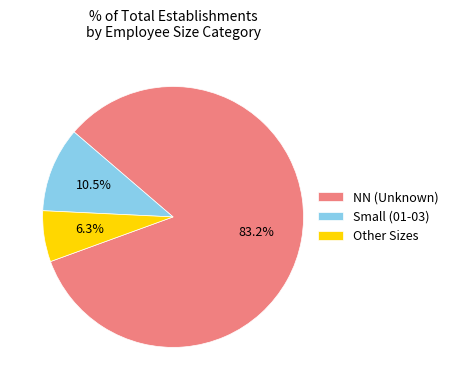

What is the ratio of the value at Small (01-03) to the value at Other Sizes?

1.7